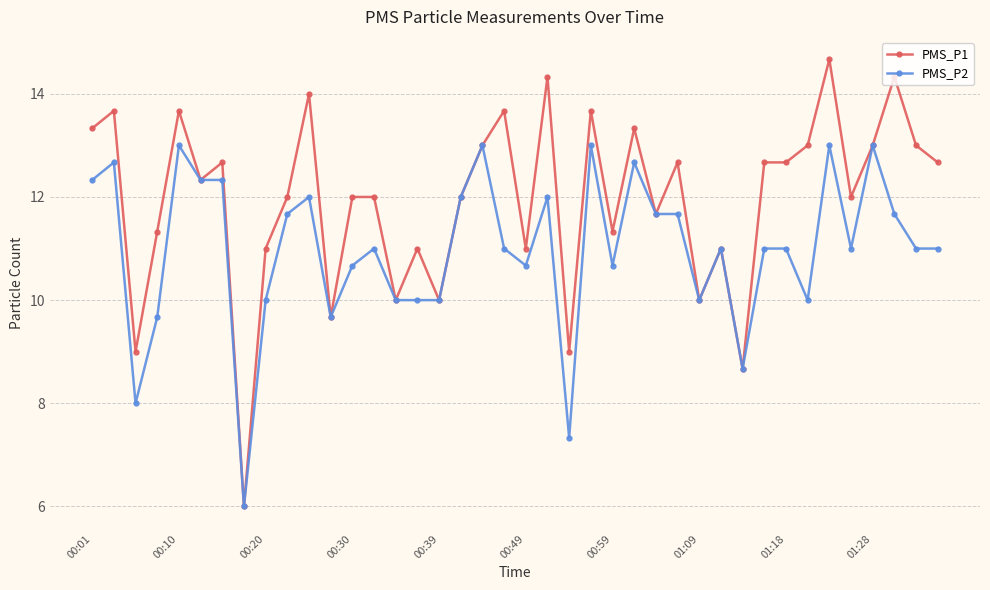

What is the highest value of the PMS_P2 series?

13.0